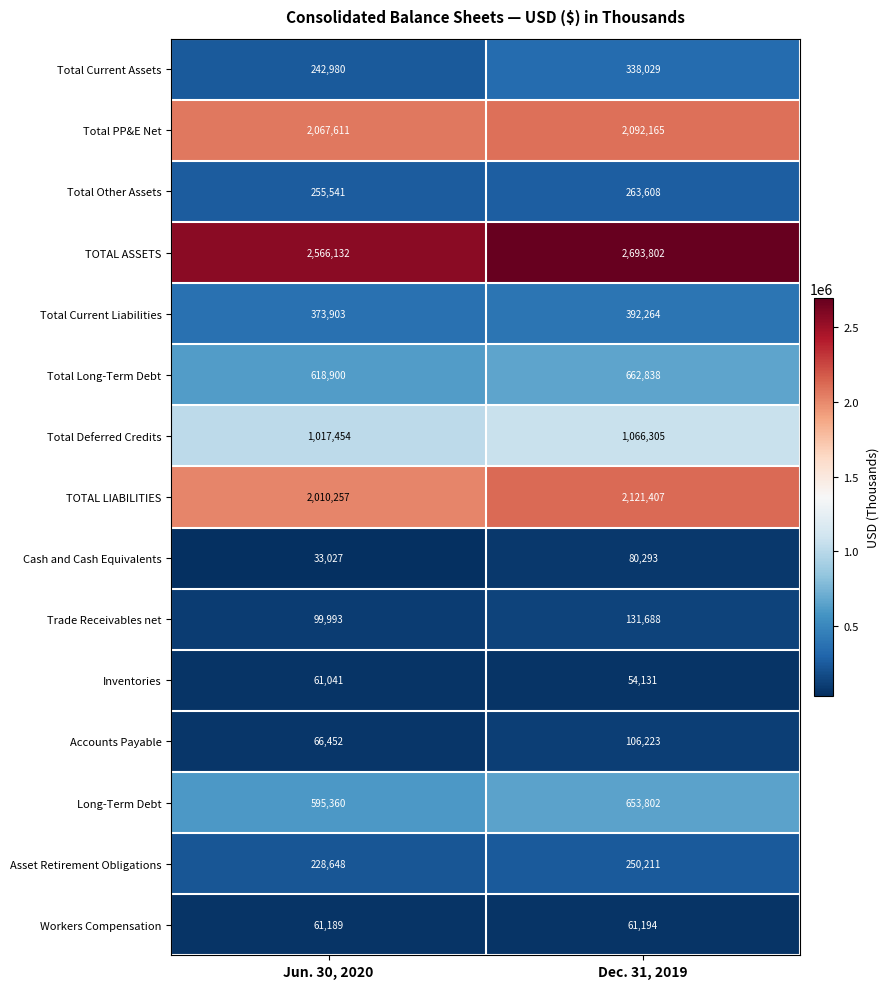

Rank the series at Jun. 30, 2020 from lowest to highest value.

Cash and Cash Equivalents, Inventories, Workers Compensation, Accounts Payable, Trade Receivables net, Asset Retirement Obligations, Total Current Assets, Total Other Assets, Total Current Liabilities, Long-Term Debt, Total Long-Term Debt, Total Deferred Credits, TOTAL LIABILITIES, Total PP&E Net, TOTAL ASSETS